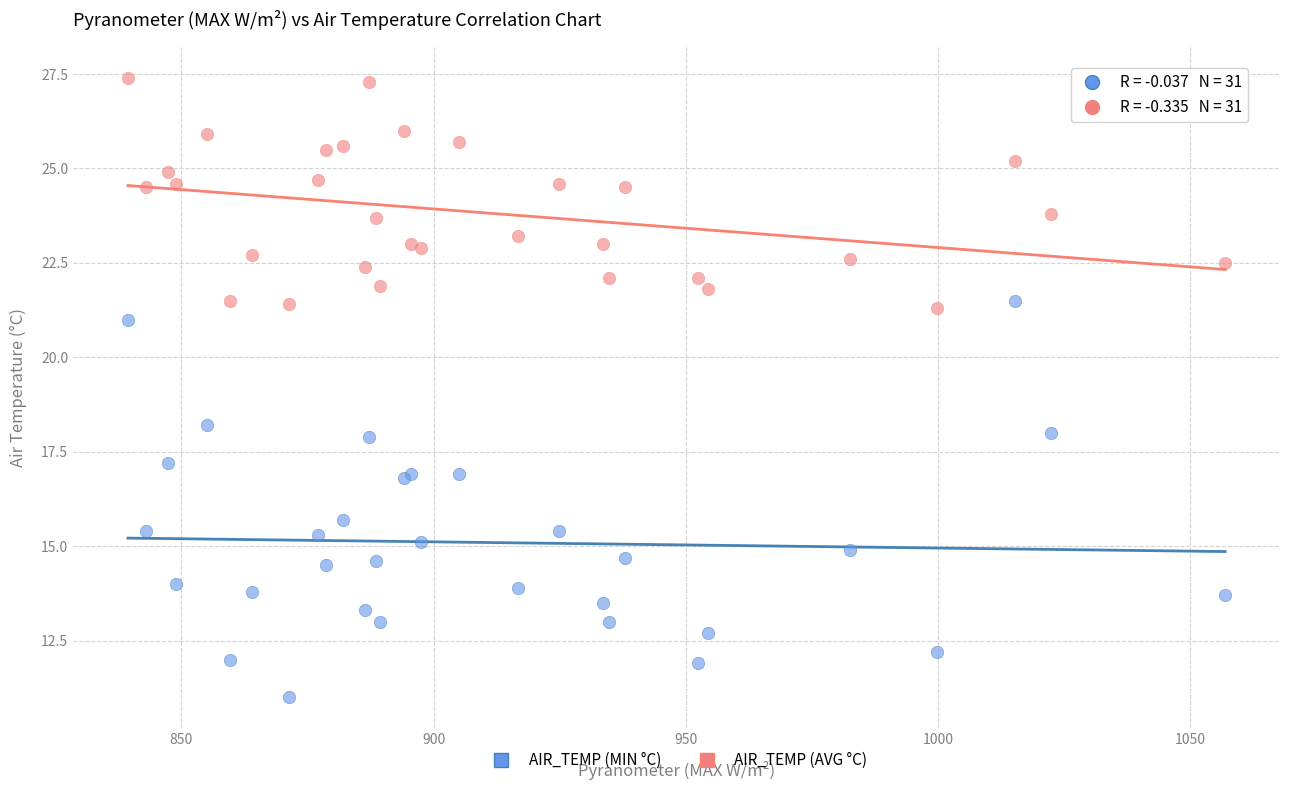

What is the X range (max minus min) for the scatter plot?

217.5